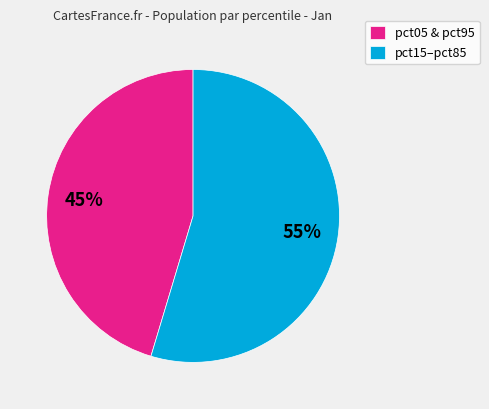

To the nearest percent, what percentage of the pie is pct05 & pct95?

45%